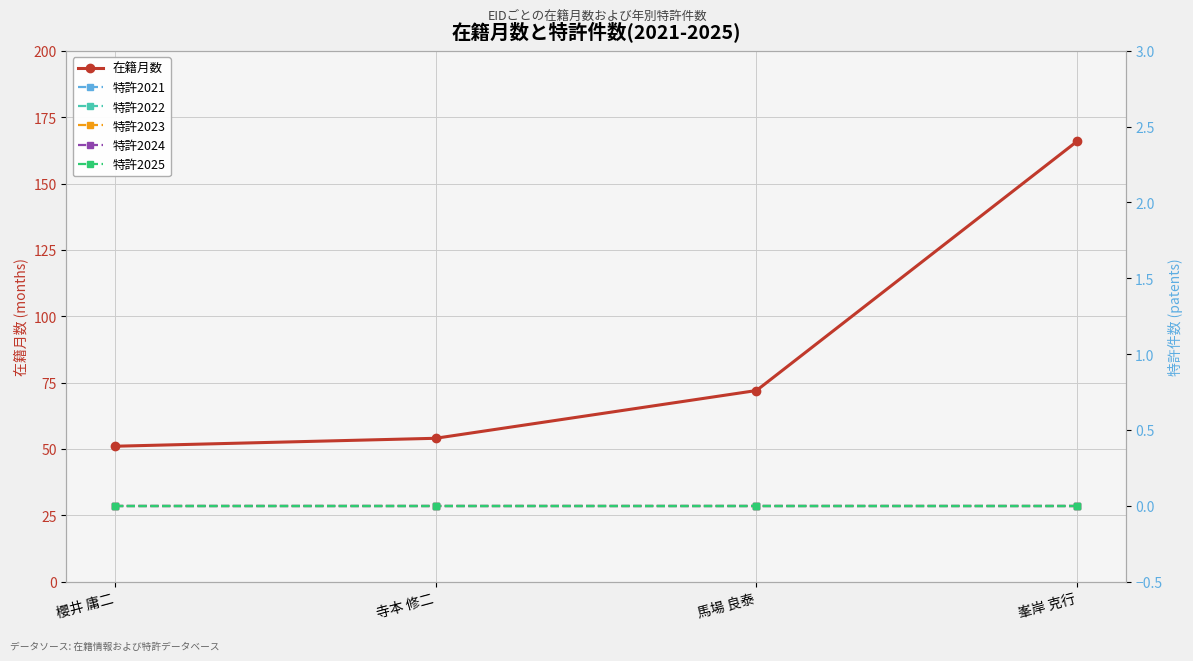

Between 櫻井 庸二 and 馬場 良泰, which series saw the biggest shift?

在籍月数